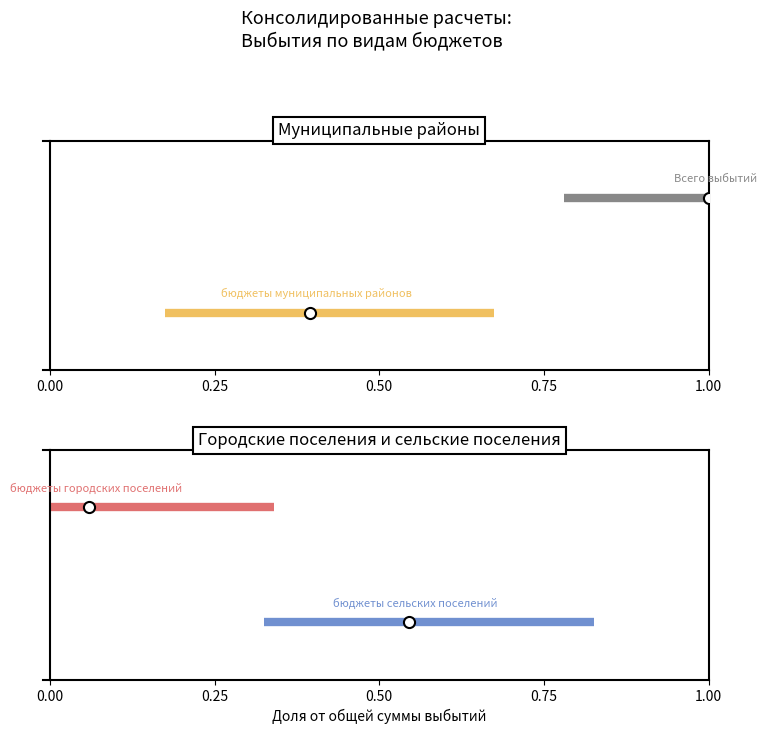

What is the total value across all series at 0.00?

2